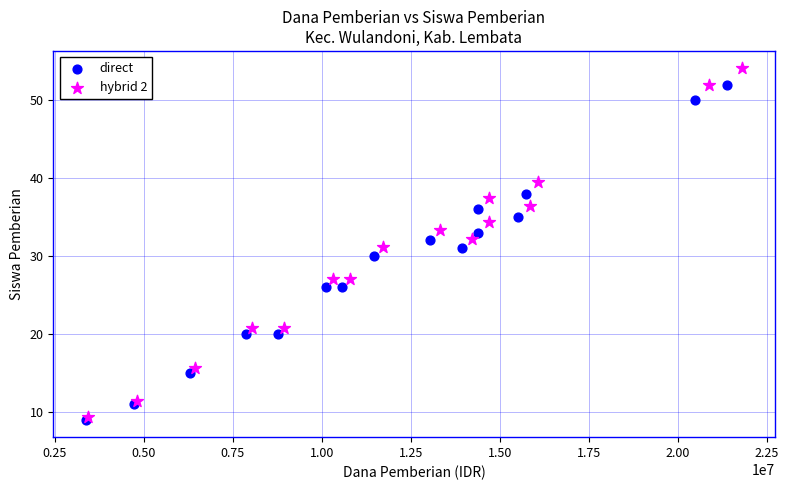

Which series contains the highest Y value?

hybrid 2